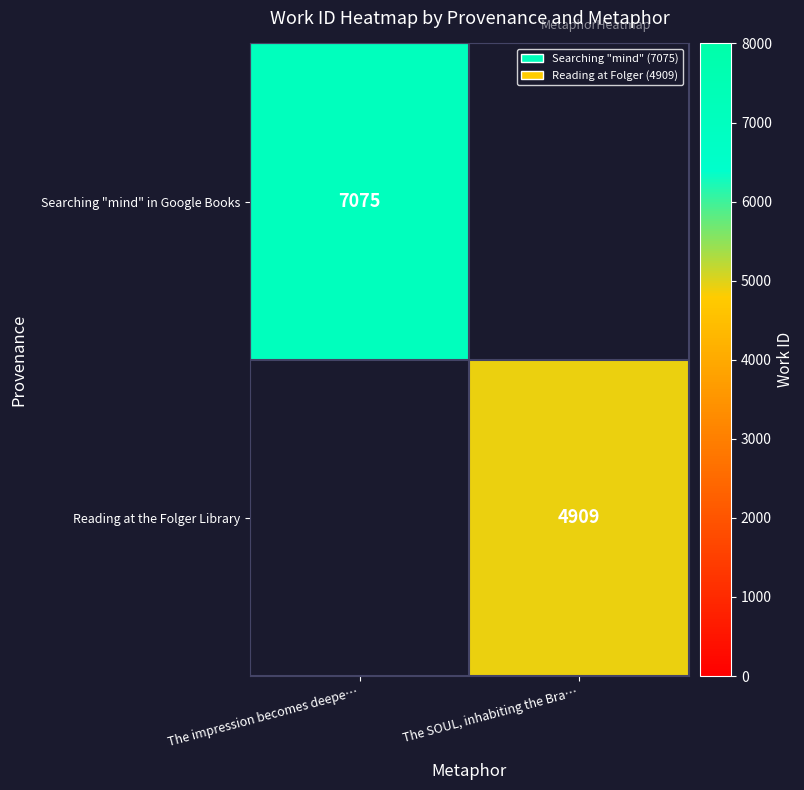

Is the value of Searching "mind" in Google Books at The impression becomes deepe… greater than the value of Reading at the Folger Library at The SOUL, inhabiting the Bra…?

Yes